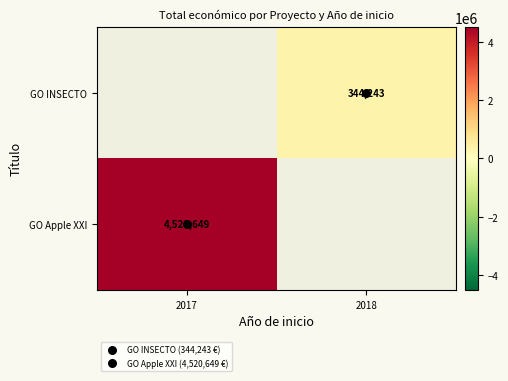

What is the minimum value for GO Apple XXI?

4520649.0